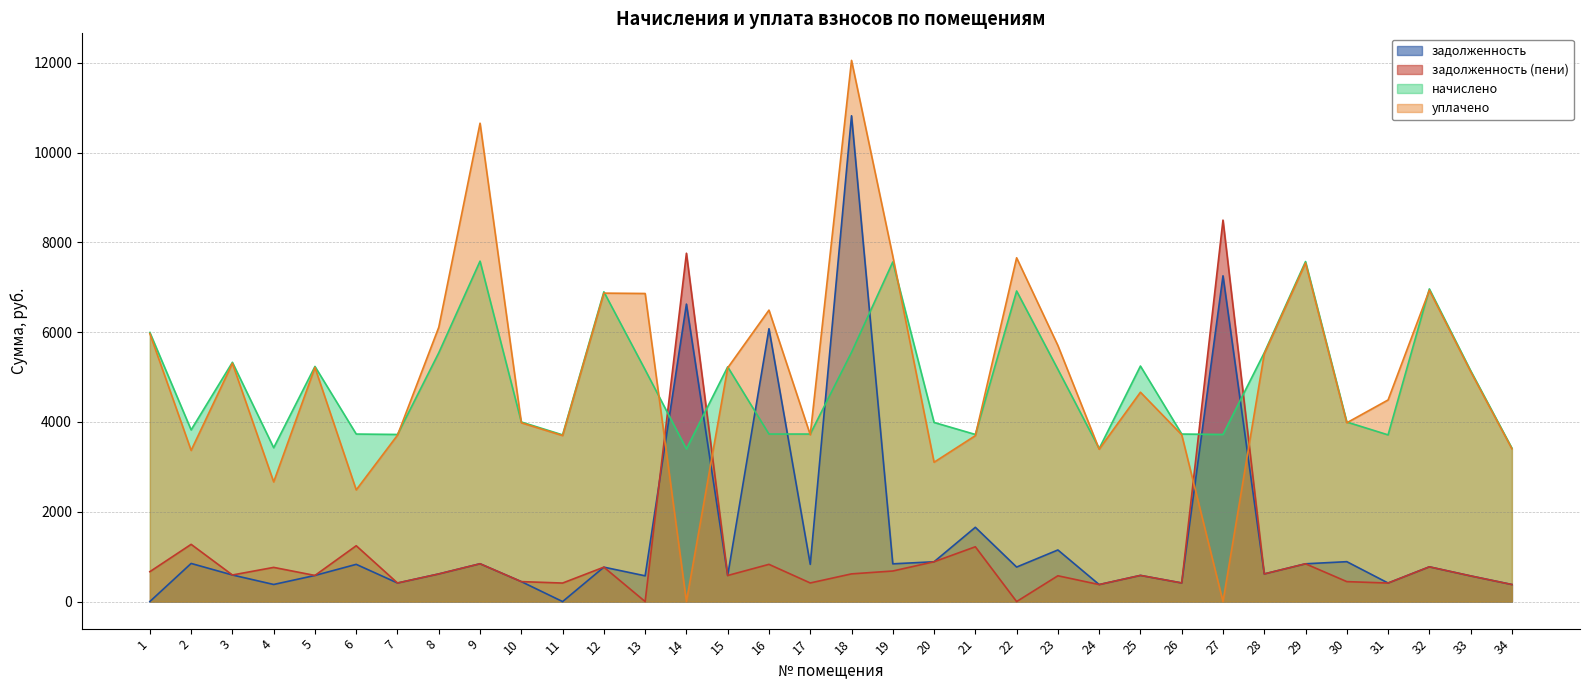

How many data points in начислено are less than 5143?

17